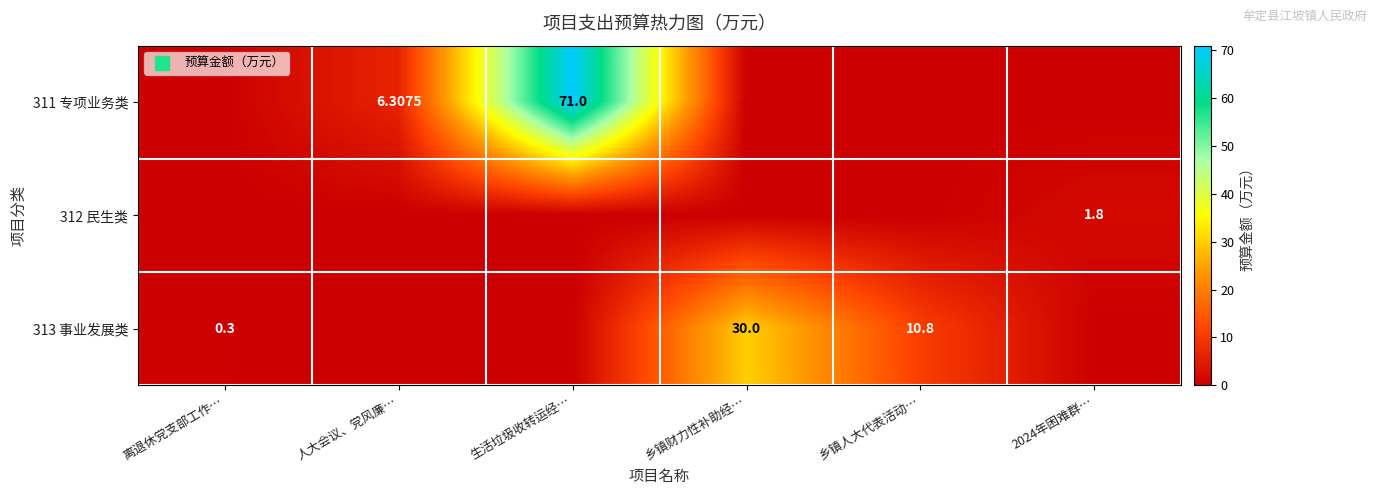

Rank the series at 乡镇财力性补助经… from highest to lowest value.

313 事业发展类, 311 专项业务类, 312 民生类